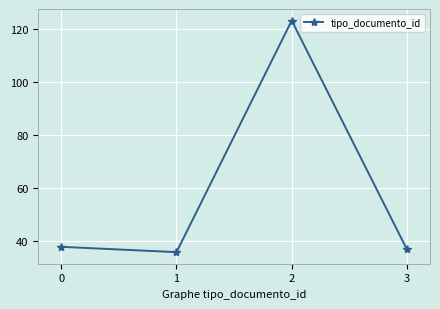

List the labels in order of value, smallest first.

1, 3, 0, 2